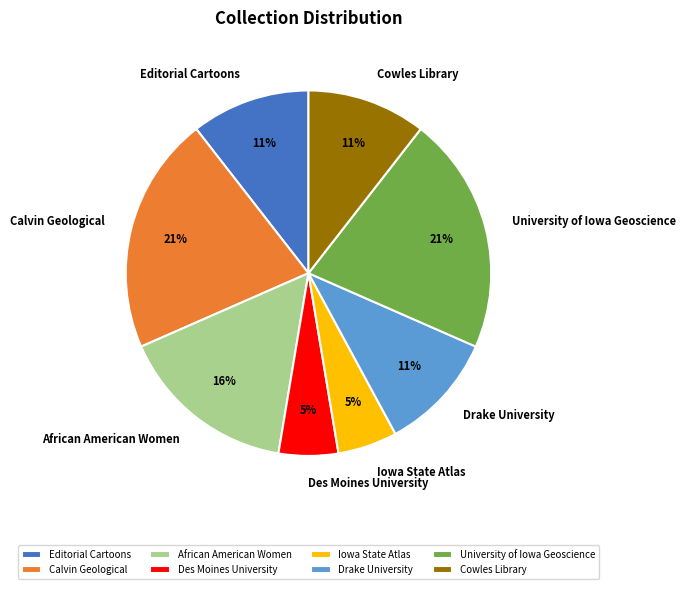

To the nearest percent, what portion does African American Women represent?

16%